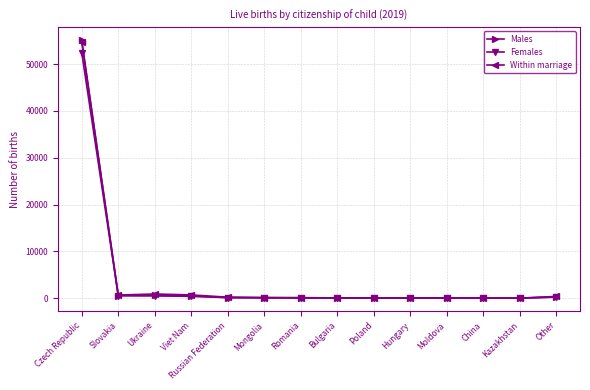

Count the number of categories in the chart.

14